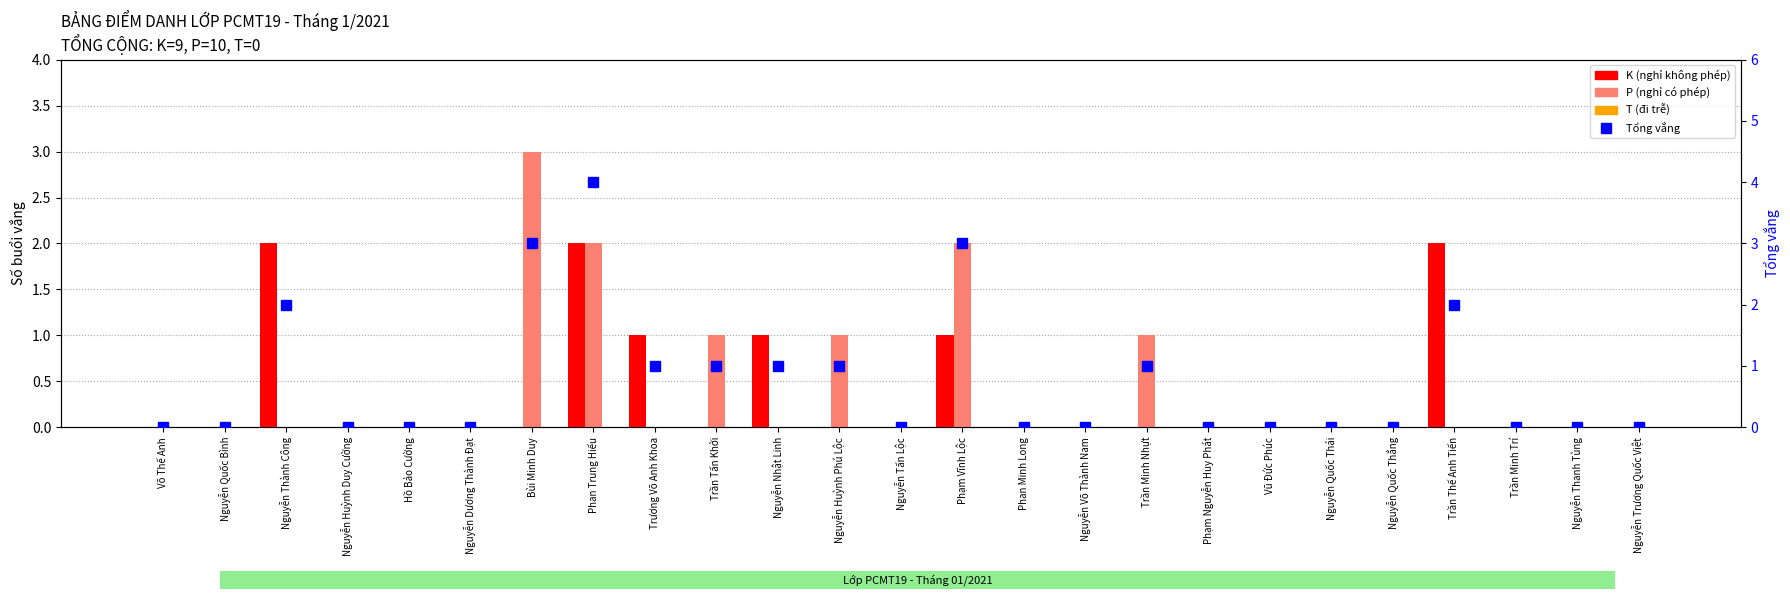

What position from the right is Nguyễn Dương Thành Đạt?

20